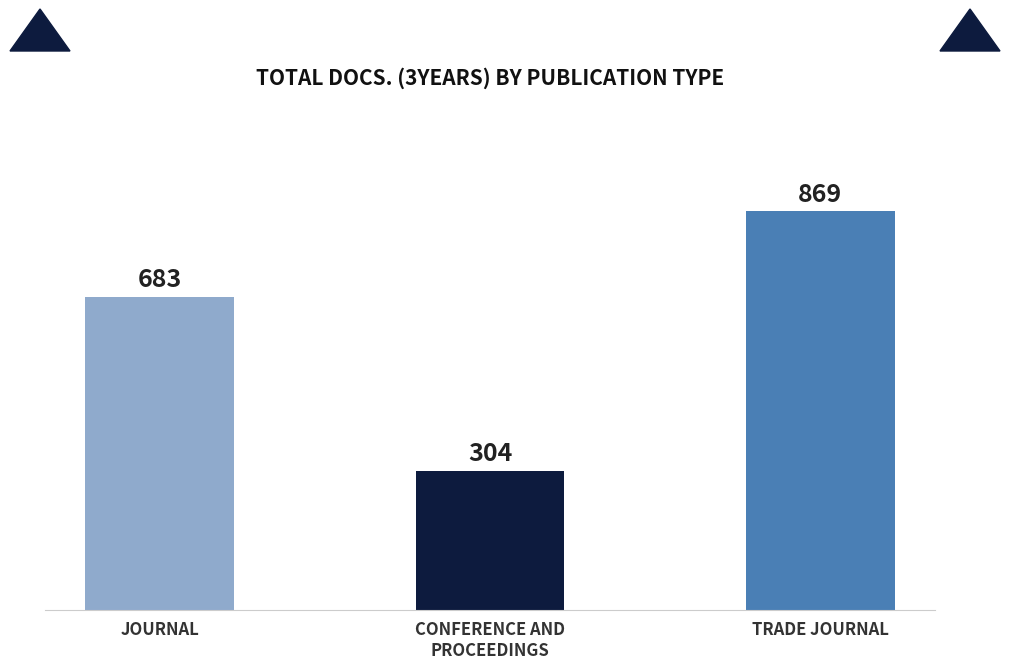

The chart shows a value of 869 at trade journal. True or false?

True